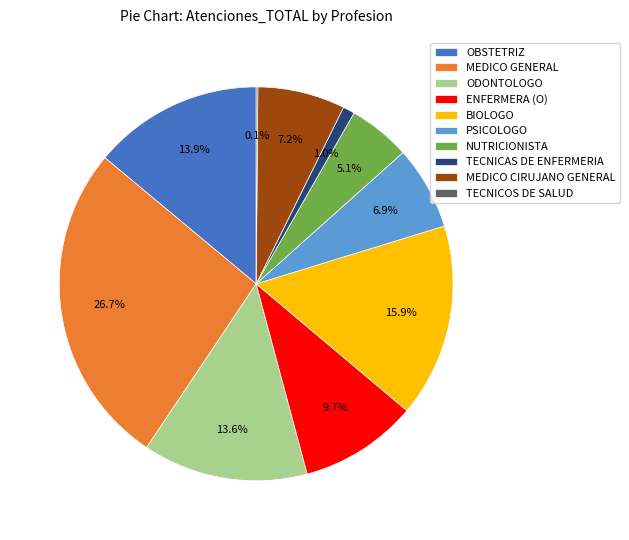

Which slice is the largest?

MEDICO GENERAL